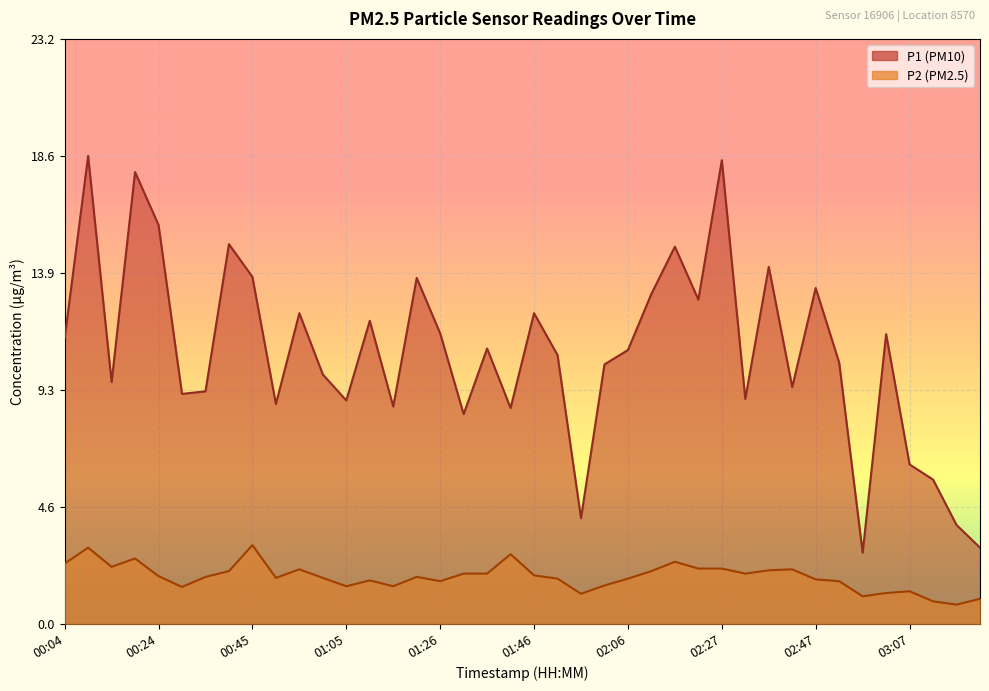

True or false: P2 has more than 1 points higher than both neighbors.

True